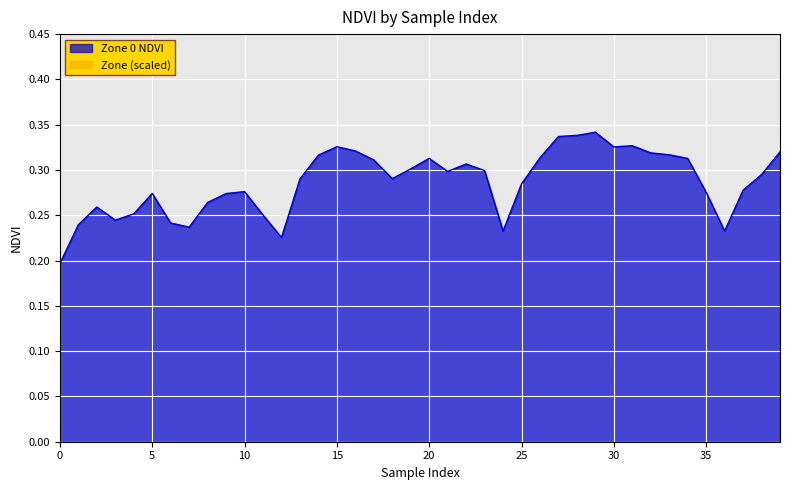

The chart shows a value of 0.3 at 37. True or false?

True